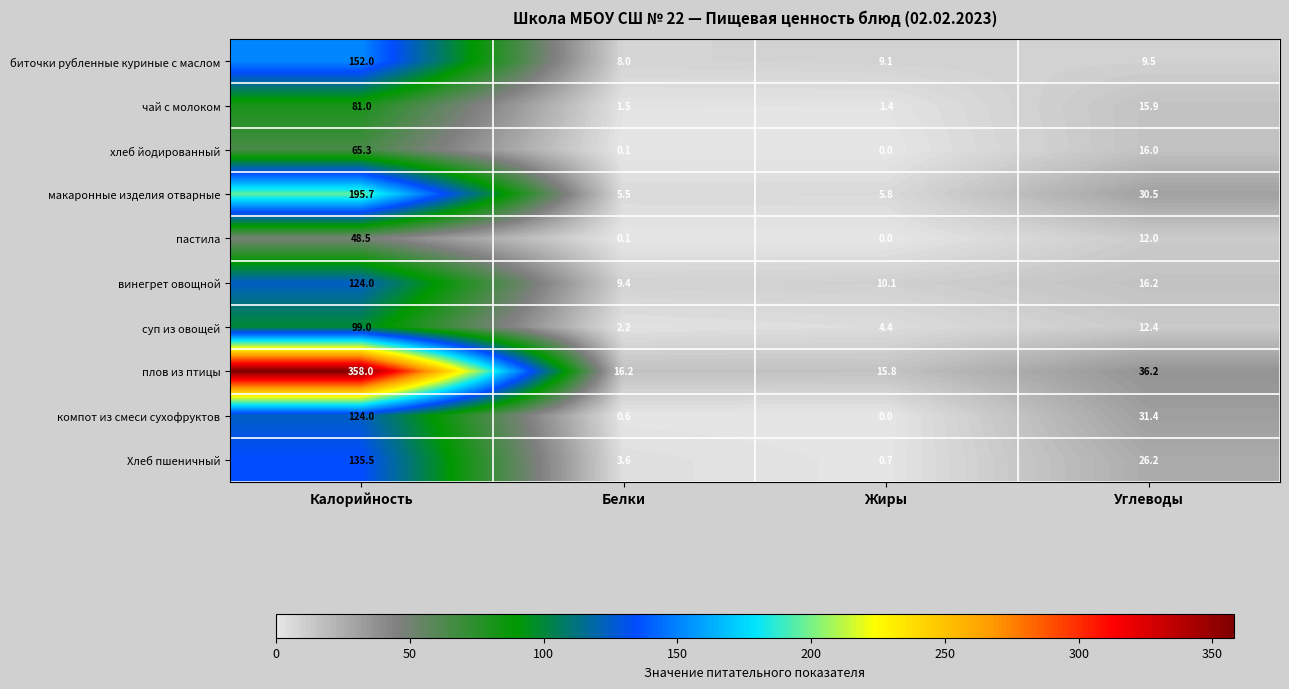

What is the sum of the суп из овощей values at Белки and Жиры?

6.6